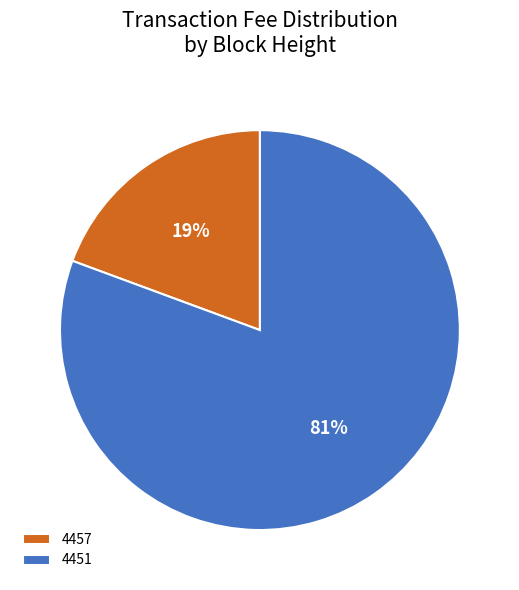

Which slice is the largest?

4451